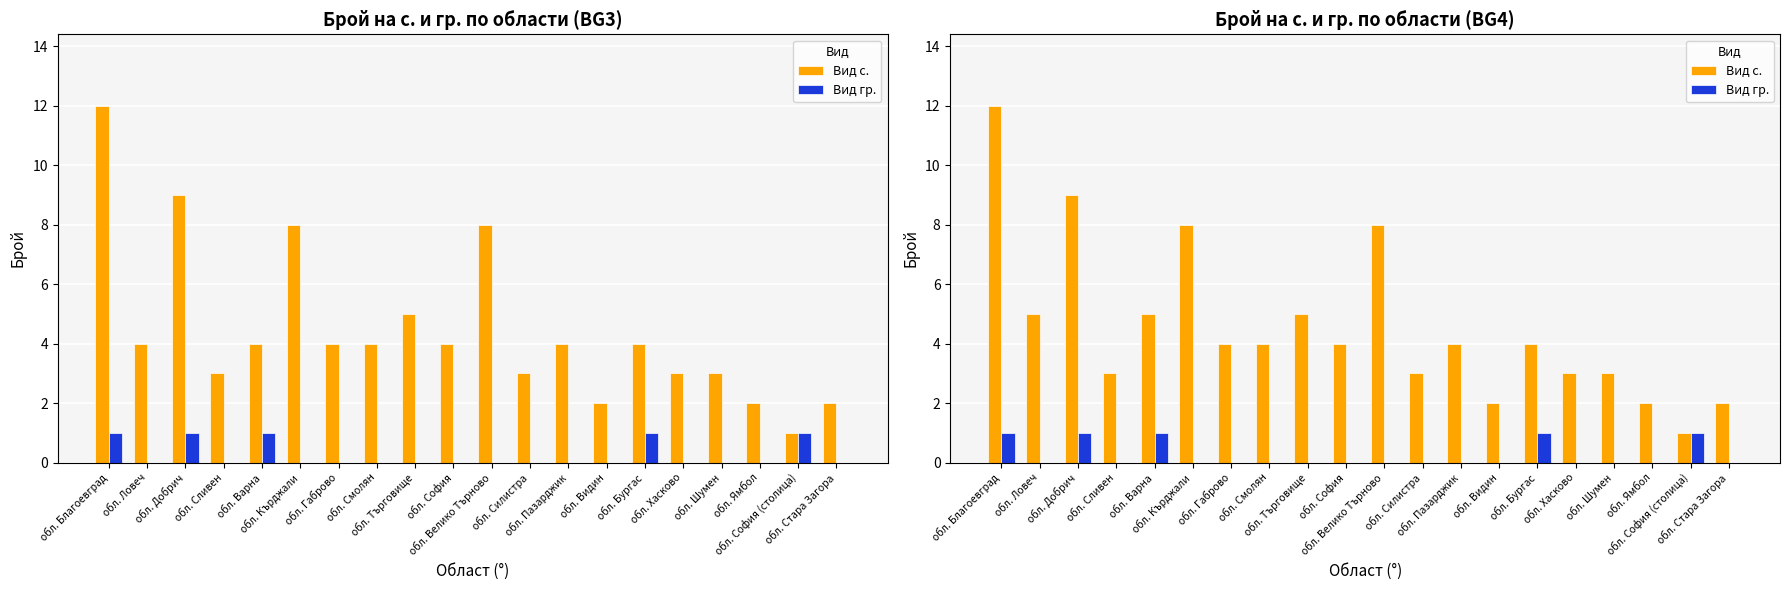

What is the difference between the highest and lowest values at обл. Сливен?

3